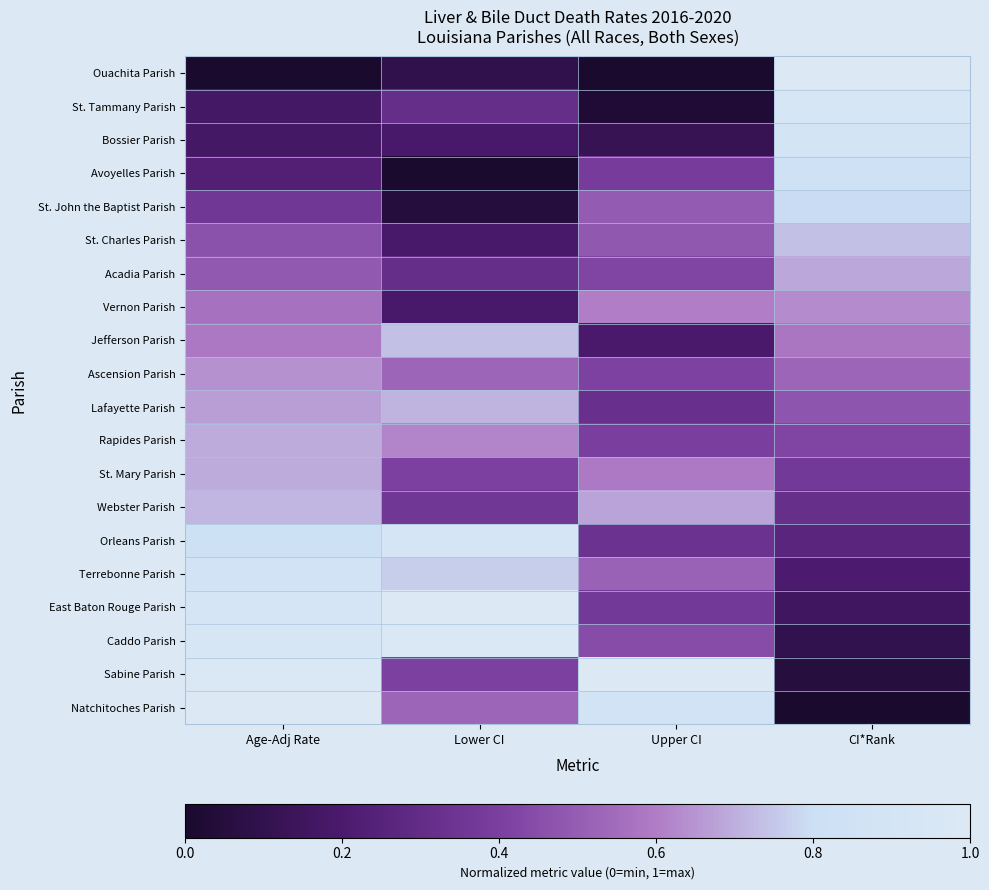

Rank the series by their maximum value, from lowest to highest.

Vernon Parish, Ascension Parish, Acadia Parish, Rapides Parish, St. Mary Parish, Lafayette Parish, Webster Parish, St. Charles Parish, Jefferson Parish, St. John the Baptist Parish, Avoyelles Parish, Terrebonne Parish, Bossier Parish, Orleans Parish, St. Tammany Parish, Caddo Parish, Ouachita Parish, East Baton Rouge Parish, Sabine Parish, Natchitoches Parish